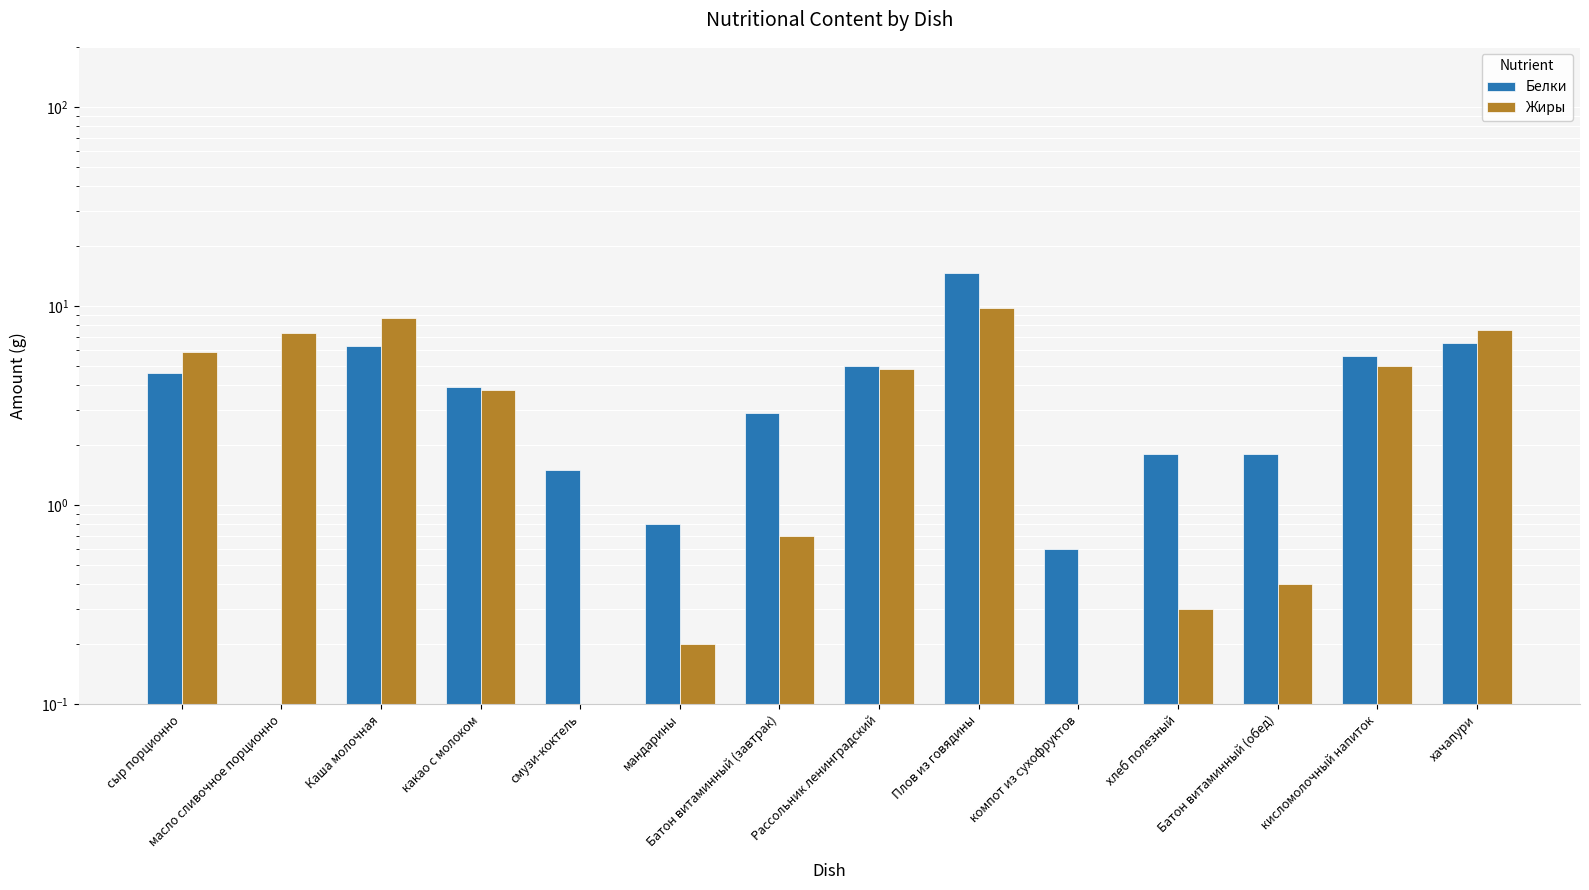

What are all the series names shown in the legend?

Белки, Жиры